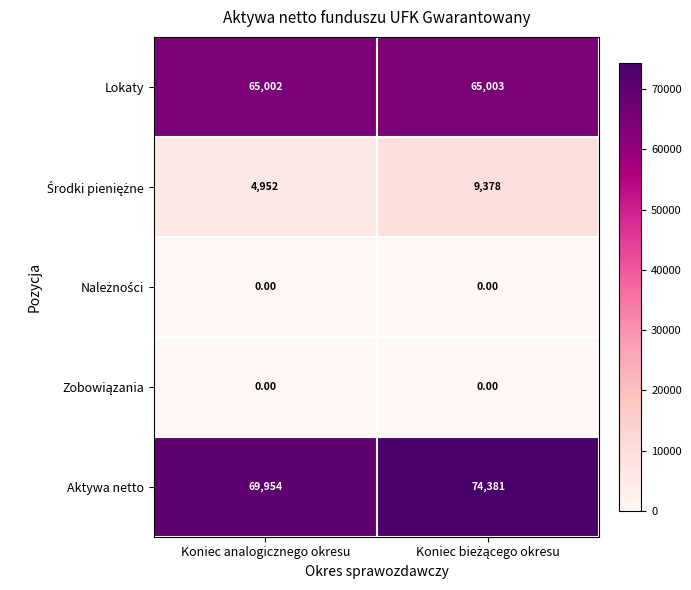

What is the difference between the highest and lowest values at Koniec analogicznego okresu?

69954